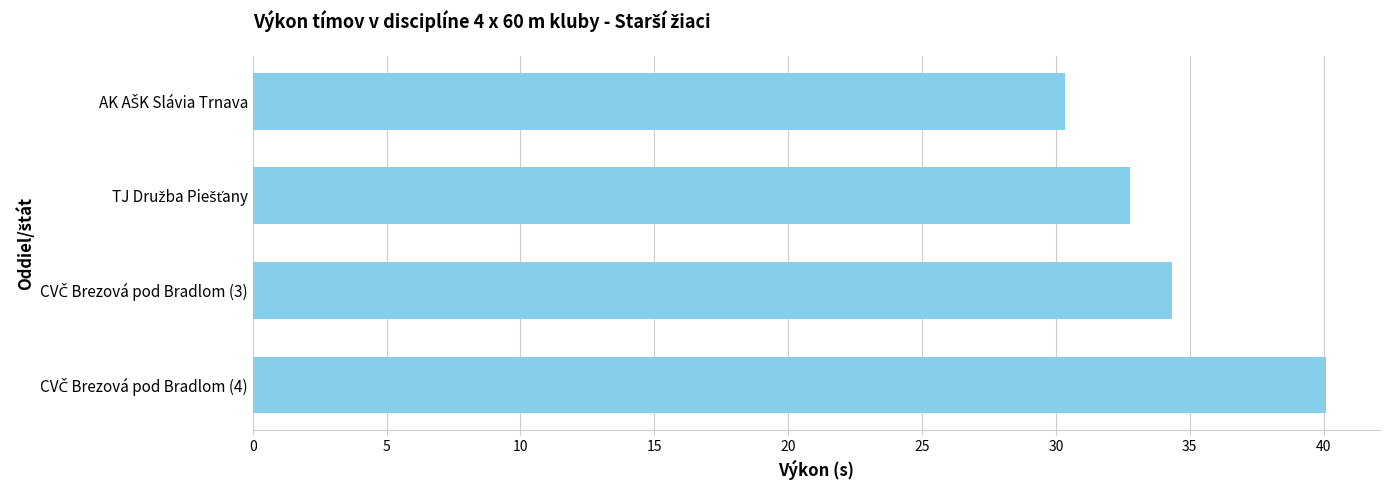

What is the difference between the second highest and second lowest values?

1.6